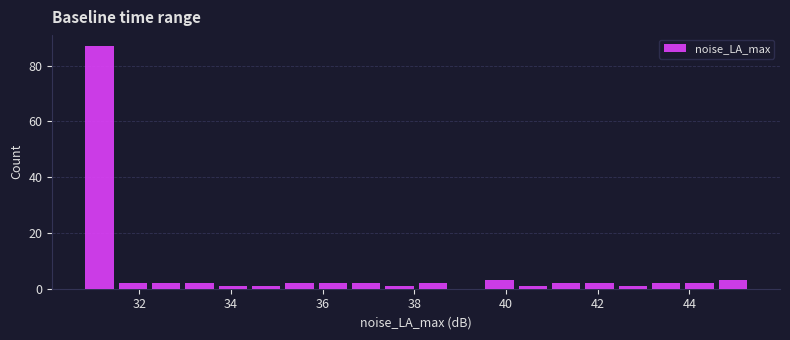

Read against the x-axis, roughly where is the centre of the tallest bar?

31.2